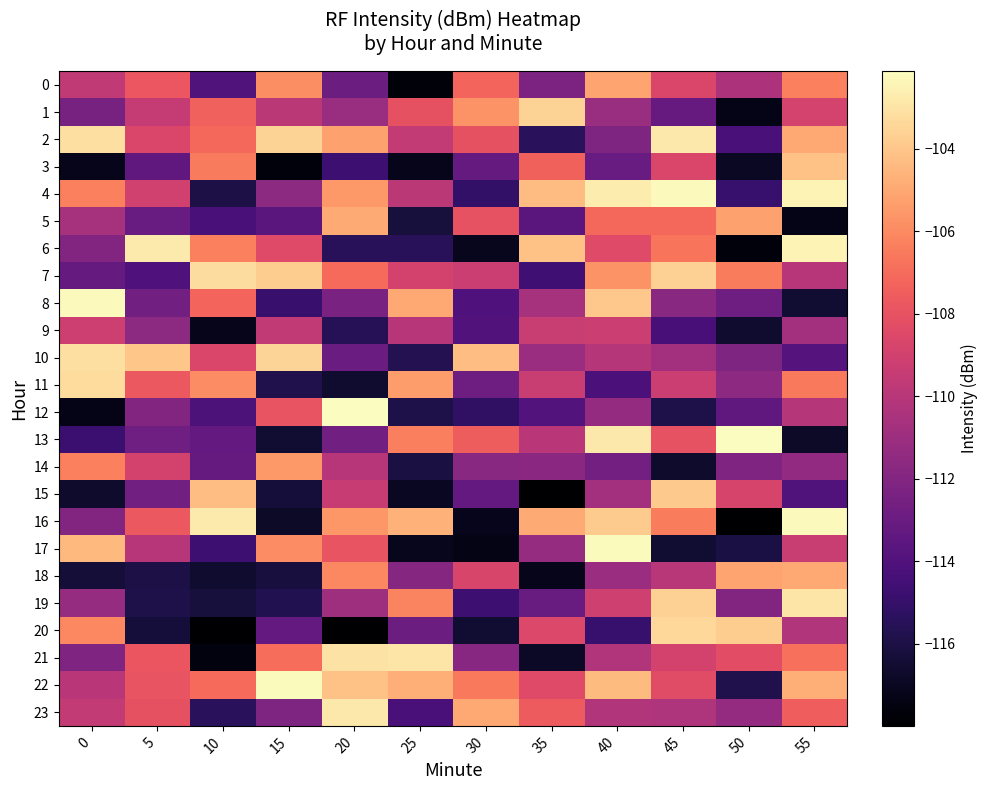

Reading right to left, extract all data points from this chart.

0: 55=-106.3	50=-110.4	45=-108.7	40=-105.1	35=-112.2	30=-107.2	25=-117.7	20=-112.9	15=-105.9	10=-114.0	5=-107.8	0=-109.7
1: 55=-108.8	50=-117.3	45=-113.1	40=-111.1	35=-103.6	30=-105.7	25=-108.1	20=-111.1	15=-109.9	10=-107.4	5=-109.5	0=-112.5
2: 55=-105.0	50=-114.3	45=-102.9	40=-112.2	35=-115.4	30=-108.1	25=-109.5	20=-105.2	15=-103.6	10=-107.1	5=-108.7	0=-103.2
3: 55=-104.1	50=-116.9	45=-108.7	40=-113.1	35=-107.4	30=-113.2	25=-117.2	20=-114.7	15=-117.7	10=-106.5	5=-113.4	0=-117.2
4: 55=-102.5	50=-114.9	45=-102.3	40=-102.7	35=-104.3	30=-115.1	25=-109.8	20=-105.5	15=-111.6	10=-116.0	5=-109.0	0=-106.3
5: 55=-117.3	50=-105.3	45=-107.1	40=-107.1	35=-113.6	30=-108.0	25=-116.2	20=-104.9	15=-113.6	10=-114.3	5=-113.1	0=-110.7
6: 55=-102.5	50=-117.7	45=-106.7	40=-108.4	35=-104.1	30=-117.1	25=-115.5	20=-115.5	15=-108.4	10=-106.3	5=-102.8	0=-112.0
7: 55=-110.0	50=-106.5	45=-103.7	40=-105.7	35=-114.6	30=-109.2	25=-108.9	20=-107.1	15=-103.7	10=-103.2	5=-114.0	0=-113.2
8: 55=-116.6	50=-112.8	45=-111.7	40=-104.0	35=-110.7	30=-114.0	25=-105.0	20=-112.3	15=-114.9	10=-107.2	5=-112.7	0=-102.3
9: 55=-110.8	50=-116.6	45=-114.4	40=-109.2	35=-109.3	30=-113.9	25=-110.0	20=-115.6	15=-109.6	10=-117.2	5=-111.7	0=-109.1
10: 55=-113.8	50=-112.2	45=-110.8	40=-110.1	35=-111.1	30=-104.2	25=-115.6	20=-112.9	15=-103.5	10=-108.6	5=-104.0	0=-103.2
11: 55=-106.6	50=-111.6	45=-109.3	40=-114.2	35=-109.3	30=-112.8	25=-105.4	20=-116.6	15=-115.8	10=-105.9	5=-107.7	0=-103.3
12: 55=-110.1	50=-113.4	45=-115.9	40=-111.3	35=-113.9	30=-115.2	25=-115.9	20=-102.2	15=-107.9	10=-114.1	5=-112.1	0=-117.3
13: 55=-116.8	50=-102.1	45=-108.0	40=-102.8	35=-109.9	30=-107.6	25=-106.4	20=-112.7	15=-116.5	10=-113.3	5=-112.7	0=-114.8
14: 55=-111.5	50=-112.2	45=-116.7	40=-112.6	35=-111.7	30=-111.8	25=-116.1	20=-110.0	15=-105.5	10=-113.2	5=-108.9	0=-106.3
15: 55=-114.0	50=-108.8	45=-103.9	40=-110.8	35=-118.0	30=-113.3	25=-117.0	20=-109.4	15=-116.3	10=-104.3	5=-112.7	0=-116.7
16: 55=-102.3	50=-118.0	45=-106.4	40=-103.8	35=-104.9	30=-117.1	25=-104.7	20=-105.6	15=-116.8	10=-102.8	5=-107.8	0=-112.0
17: 55=-109.4	50=-116.0	45=-116.6	40=-102.2	35=-111.3	30=-117.3	25=-117.1	20=-107.9	15=-106.0	10=-114.7	5=-110.0	0=-104.4
18: 55=-105.0	50=-105.1	45=-110.0	40=-111.1	35=-117.2	30=-108.7	25=-111.9	20=-106.0	15=-116.2	10=-116.6	5=-115.9	0=-116.3
19: 55=-103.0	50=-112.0	45=-103.7	40=-109.1	35=-113.0	30=-114.8	25=-106.2	20=-111.0	15=-115.7	10=-116.2	5=-115.9	0=-111.3
20: 55=-110.2	50=-103.8	45=-103.4	40=-114.9	35=-108.5	30=-116.5	25=-112.9	20=-118.0	15=-113.3	10=-118.0	5=-116.3	0=-106.0
21: 55=-106.9	50=-108.2	45=-108.9	40=-110.2	35=-116.8	30=-111.8	25=-102.9	20=-103.0	15=-106.9	10=-117.5	5=-107.9	0=-112.1
22: 55=-104.8	50=-115.8	45=-108.4	40=-104.4	35=-108.4	30=-106.5	25=-104.7	20=-104.1	15=-102.2	10=-107.0	5=-107.9	0=-109.9
23: 55=-107.5	50=-111.3	45=-110.3	40=-110.2	35=-107.6	30=-105.0	25=-114.3	20=-102.9	15=-112.2	10=-115.4	5=-108.1	0=-109.5